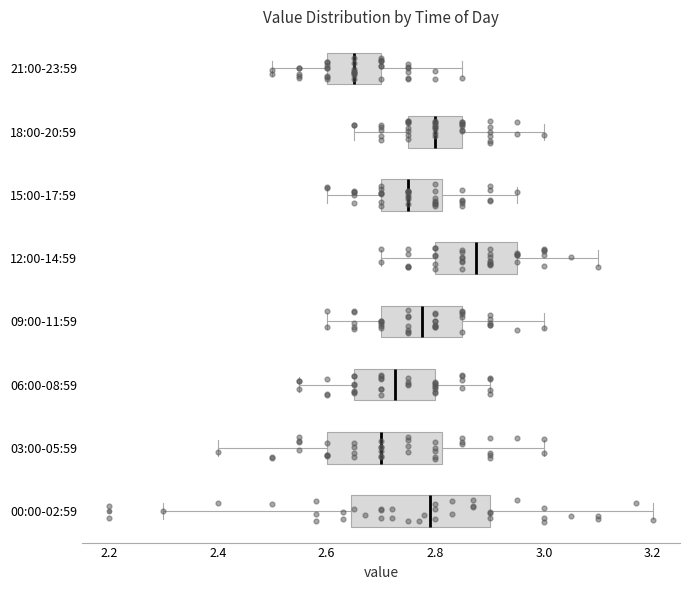

Reading bottom to top, transcribe this box plot: for each box, give where its median line is, the range the box spans, and where its two whiskers end, as read against the x-axis. The values are not printed on the chart, so give them approximately, as read against the axis.

00:00-02:59: median 2.80, box 2.64 to 2.90, whiskers 2.30 to 3.20
03:00-05:59: median 2.70, box 2.60 to 2.82, whiskers 2.40 to 3.00
06:00-08:59: median 2.72, box 2.66 to 2.80, whiskers 2.56 to 2.90
09:00-11:59: median 2.78, box 2.70 to 2.86, whiskers 2.60 to 3.00
12:00-14:59: median 2.88, box 2.80 to 2.96, whiskers 2.70 to 3.10
15:00-17:59: median 2.76, box 2.70 to 2.82, whiskers 2.60 to 2.96
18:00-20:59: median 2.80, box 2.76 to 2.86, whiskers 2.66 to 3.00
21:00-23:59: median 2.66, box 2.60 to 2.70, whiskers 2.50 to 2.86